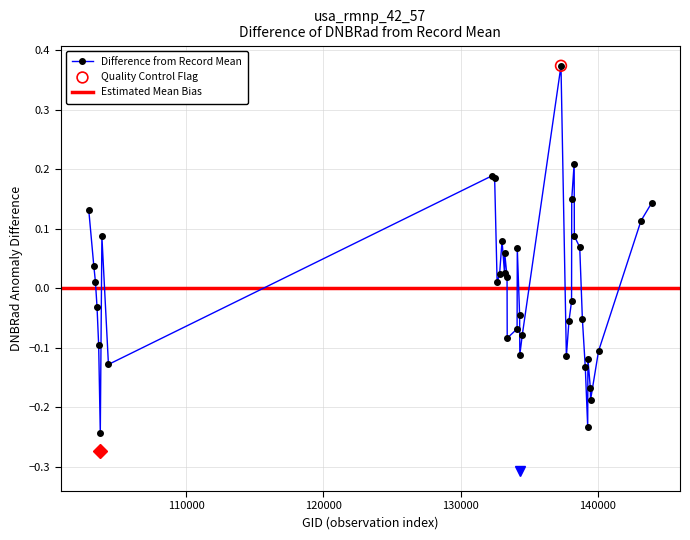

True or false: Difference from Record Mean has more than 1 points higher than both neighbors.

True